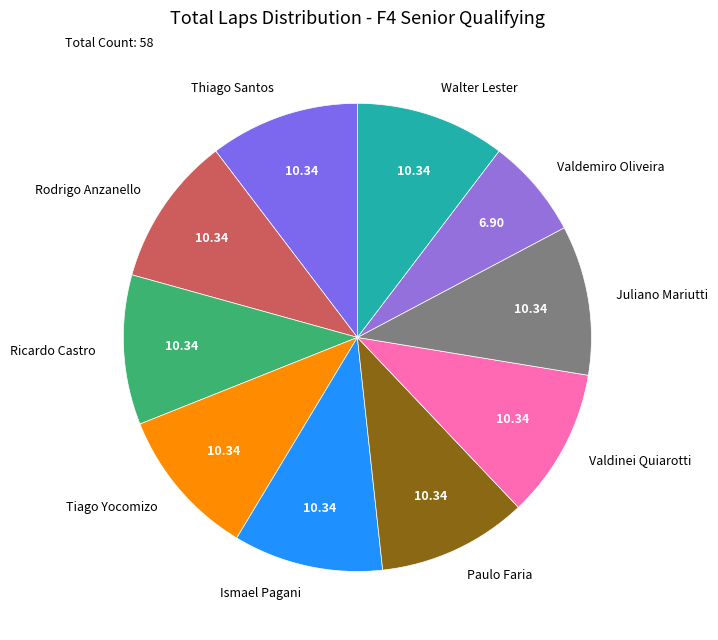

Combined, do Valdemiro Oliveira and Juliano Mariutti account for over 50%?

No